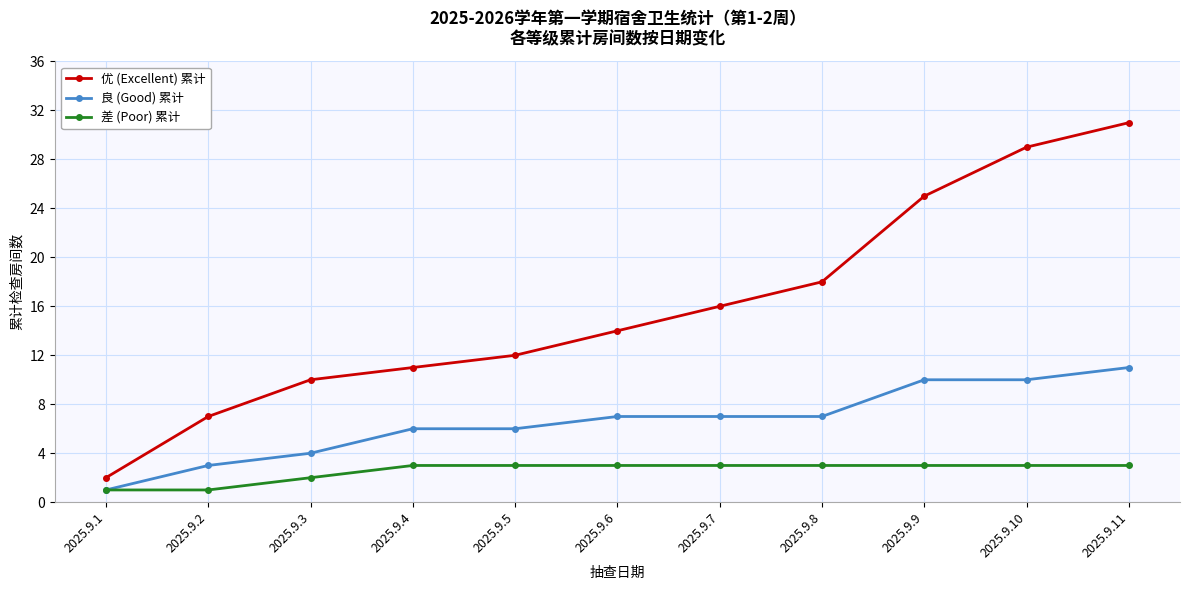

How many data points in 良 (Good) 累计 are less than 7?

5